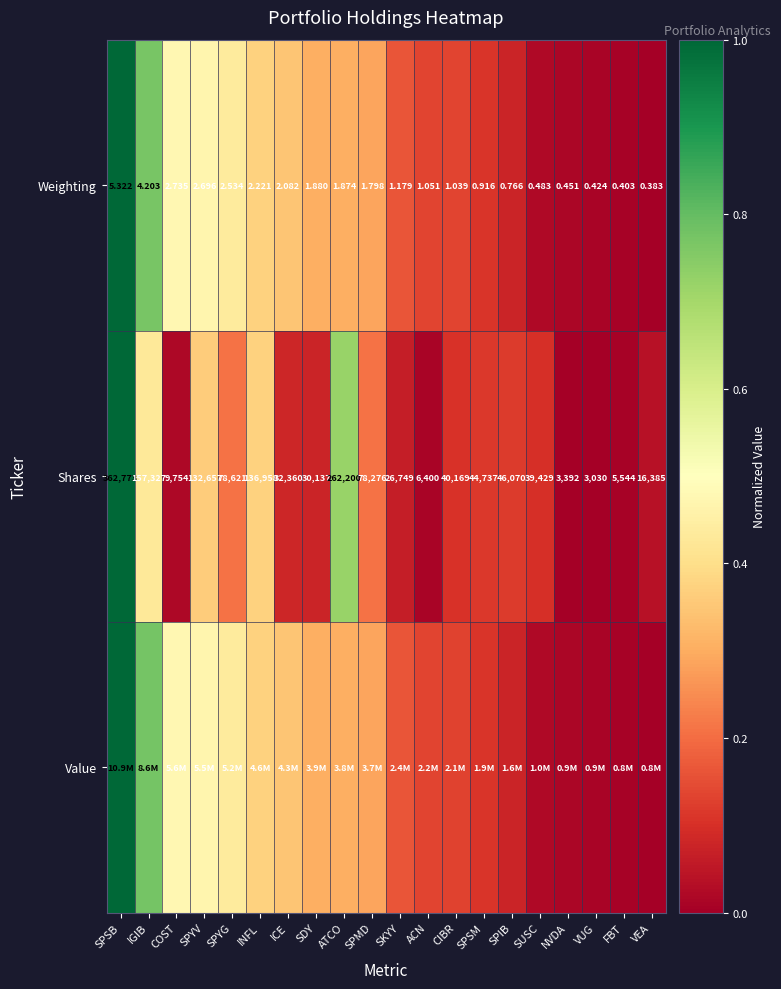

What is the maximum value shown in the chart?

1.0